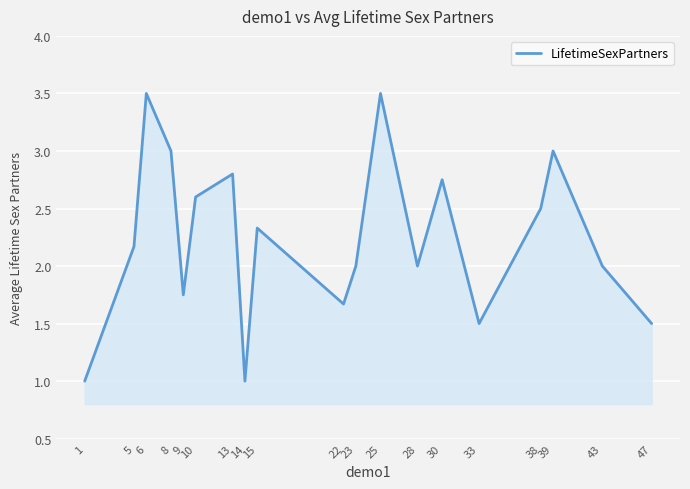

True or false: the data shows 1.5 at 47.

True